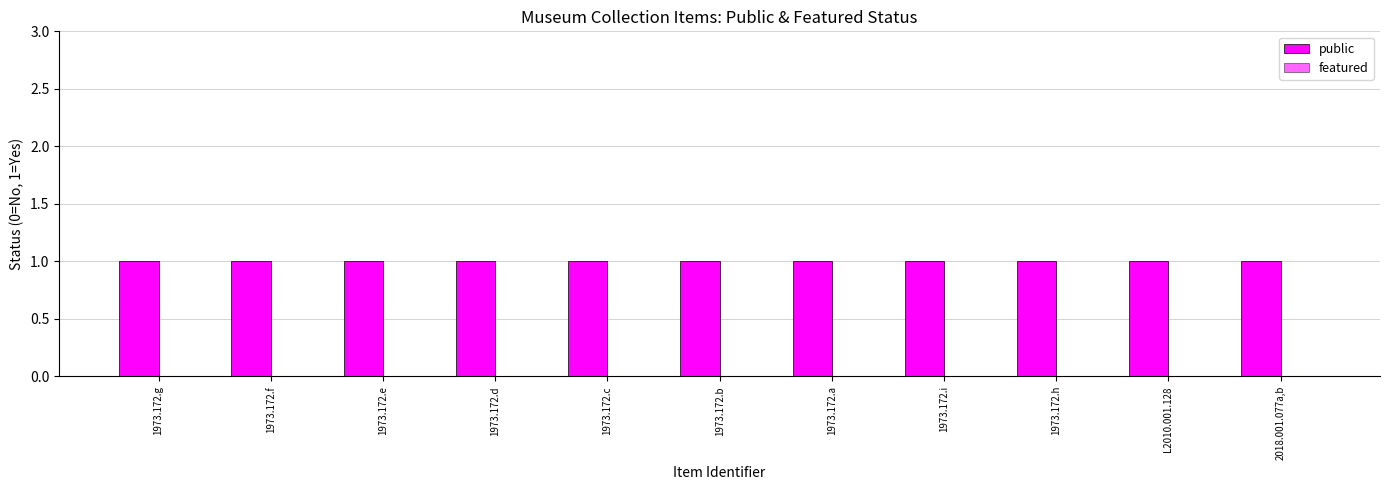

Which series changed the most between 1973.172.c and 1973.172.i?

public